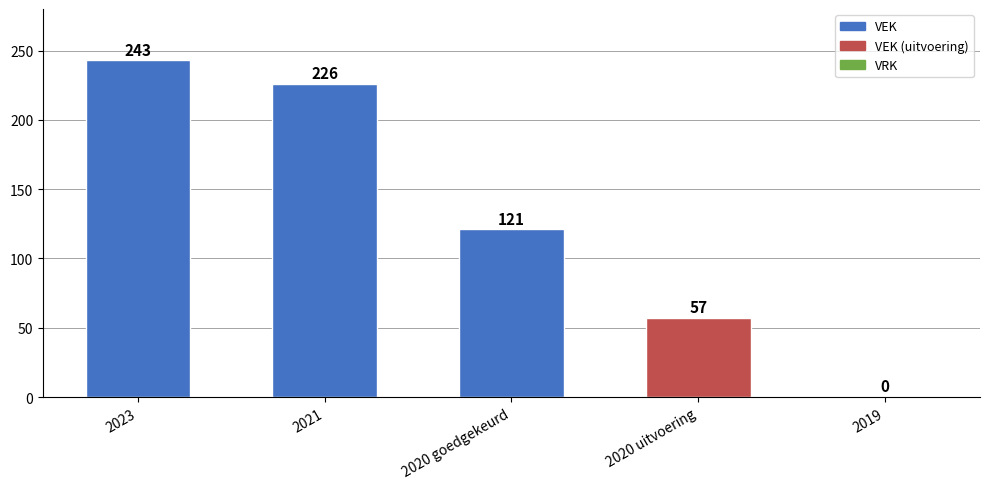

Reading left to right, list all the values displayed in this chart.

VEK: 243	226	121	57	0
VRK: 0	0	0	0	0